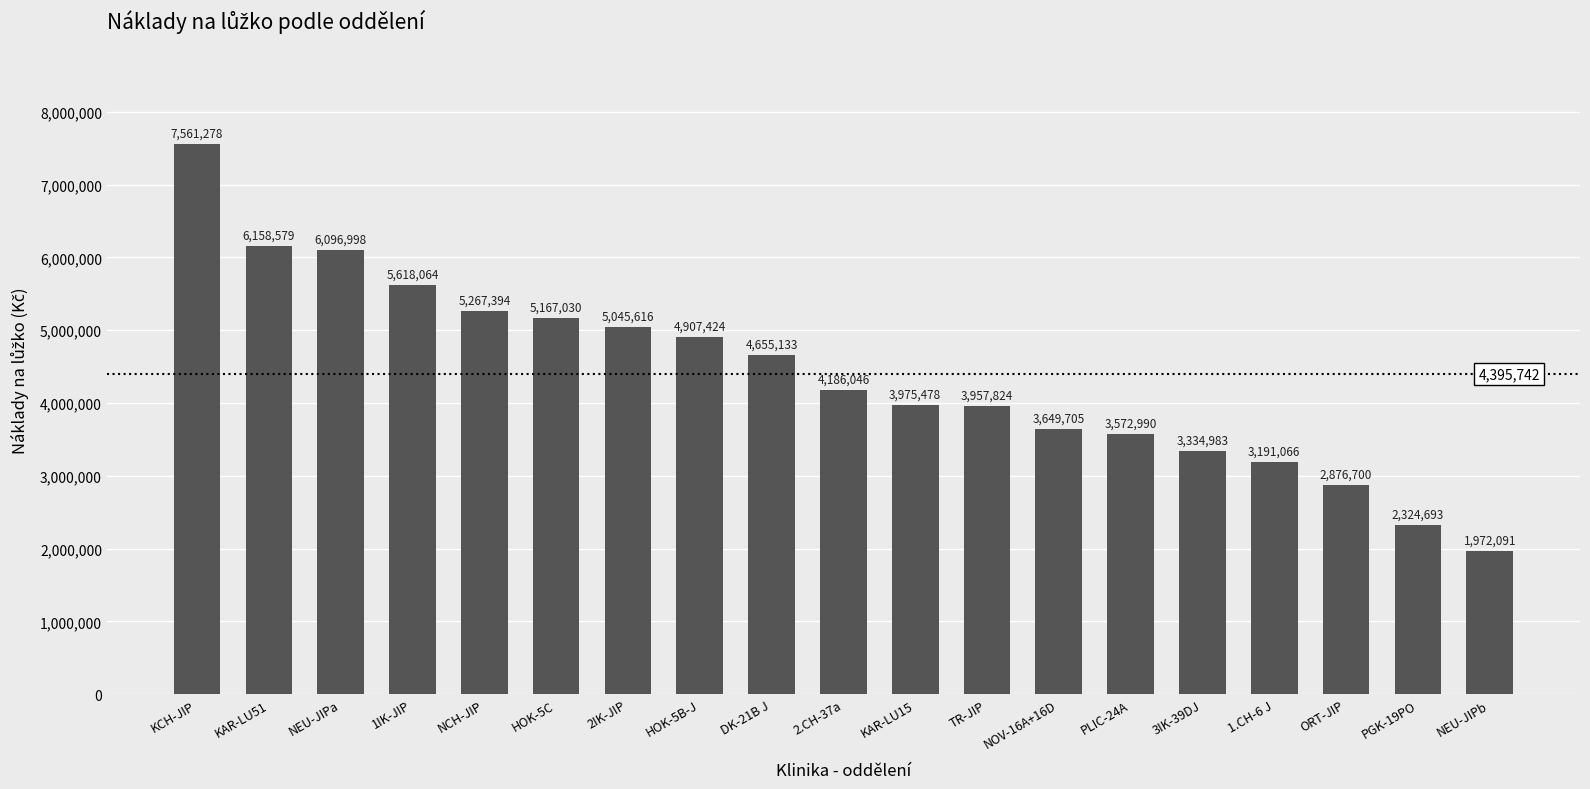

At which label is the value closest to 4766684?

DK-21B J